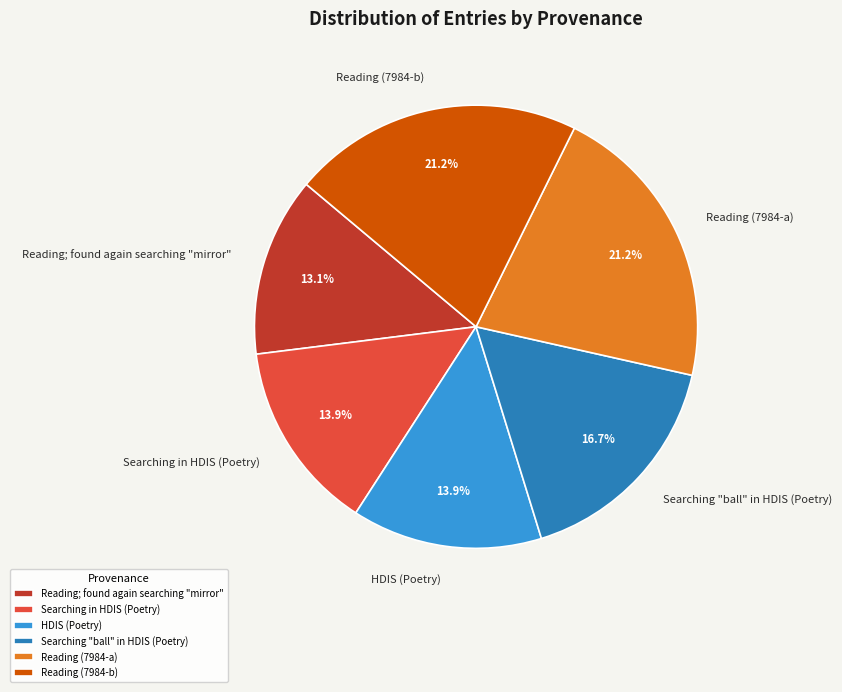

What is the smallest slice in the pie chart?

Reading; found again searching "mirror"